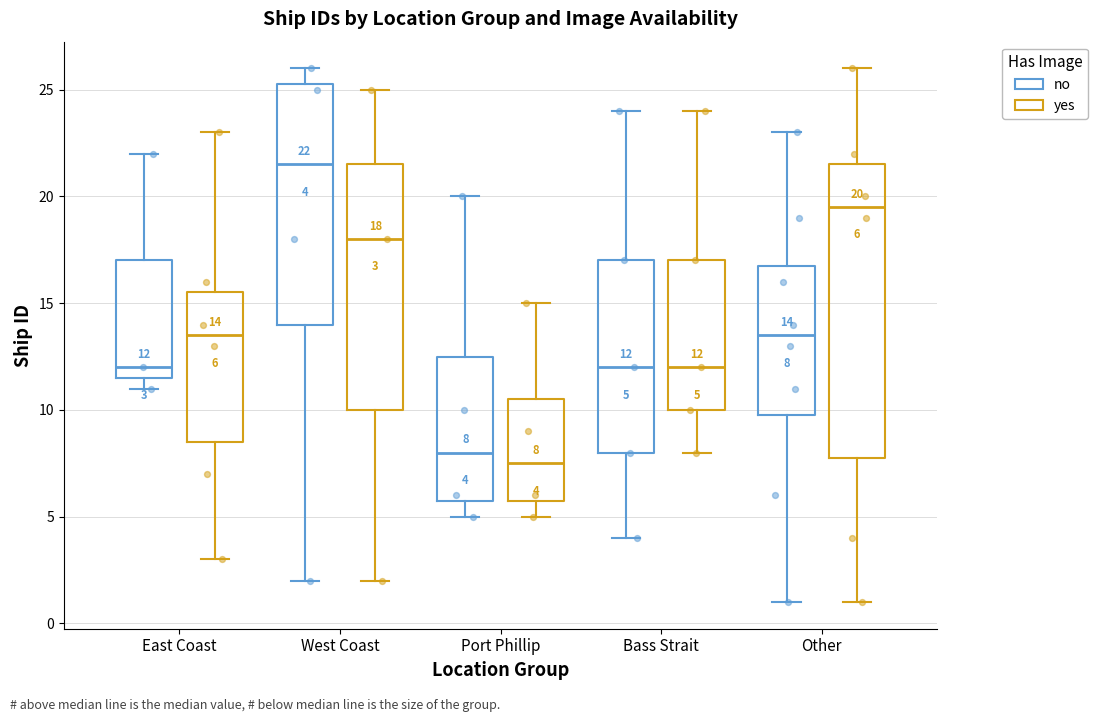

Which box's median line is the highest?

West Coast (no)